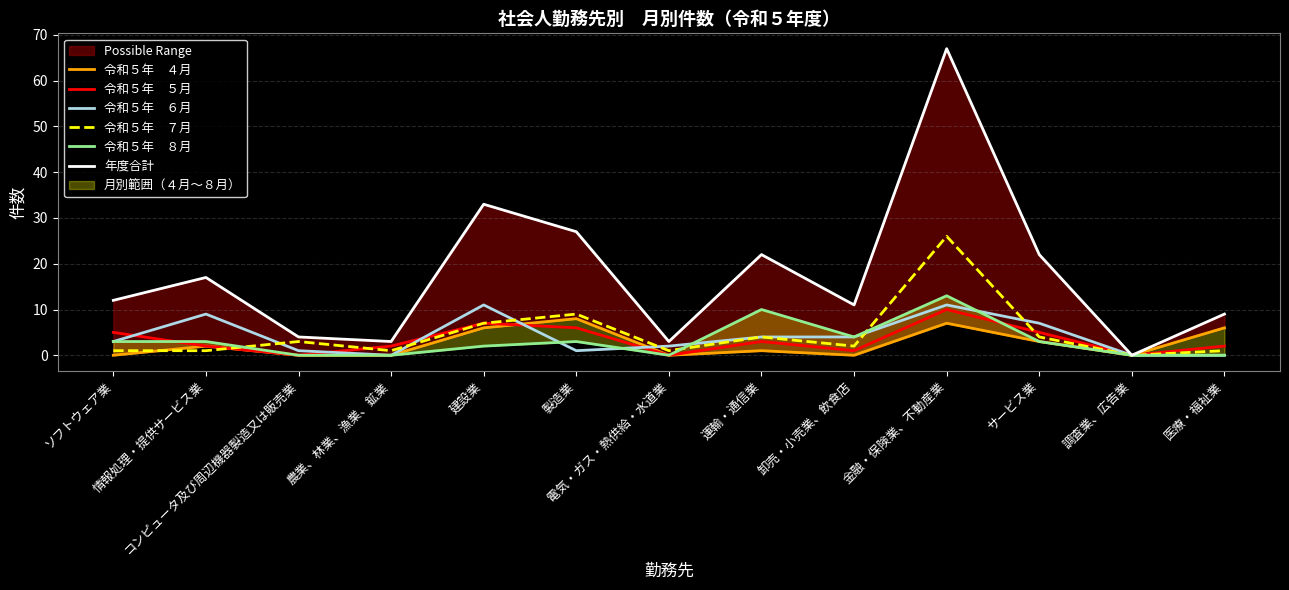

Reading right to left, transcribe all the data shown in this chart.

令和５年　４月: 医療・福祉業=6	調査業、広告業=0	サービス業=3	金融・保険業、不動産業=7	卸売・小売業、飲食店=0	運輸・通信業=1	電気・ガス・熱供給・水道業=0	製造業=8	建設業=6	農業、林業、漁業、鉱業=0	コンピュータ及び周辺機器製造又は販売業=0	情報処理・提供サービス業=2	ソフトウェア業=0
令和５年　５月: 医療・福祉業=2	調査業、広告業=0	サービス業=5	金融・保険業、不動産業=10	卸売・小売業、飲食店=1	運輸・通信業=3	電気・ガス・熱供給・水道業=0	製造業=6	建設業=7	農業、林業、漁業、鉱業=2	コンピュータ及び周辺機器製造又は販売業=0	情報処理・提供サービス業=2	ソフトウェア業=5
令和５年　６月: 医療・福祉業=0	調査業、広告業=0	サービス業=7	金融・保険業、不動産業=11	卸売・小売業、飲食店=4	運輸・通信業=4	電気・ガス・熱供給・水道業=2	製造業=1	建設業=11	農業、林業、漁業、鉱業=0	コンピュータ及び周辺機器製造又は販売業=1	情報処理・提供サービス業=9	ソフトウェア業=3
令和５年　７月: 医療・福祉業=1	調査業、広告業=0	サービス業=4	金融・保険業、不動産業=26	卸売・小売業、飲食店=2	運輸・通信業=4	電気・ガス・熱供給・水道業=1	製造業=9	建設業=7	農業、林業、漁業、鉱業=1	コンピュータ及び周辺機器製造又は販売業=3	情報処理・提供サービス業=1	ソフトウェア業=1
令和５年　８月: 医療・福祉業=0	調査業、広告業=0	サービス業=3	金融・保険業、不動産業=13	卸売・小売業、飲食店=4	運輸・通信業=10	電気・ガス・熱供給・水道業=0	製造業=3	建設業=2	農業、林業、漁業、鉱業=0	コンピュータ及び周辺機器製造又は販売業=0	情報処理・提供サービス業=3	ソフトウェア業=3
年度合計: 医療・福祉業=9	調査業、広告業=0	サービス業=22	金融・保険業、不動産業=67	卸売・小売業、飲食店=11	運輸・通信業=22	電気・ガス・熱供給・水道業=3	製造業=27	建設業=33	農業、林業、漁業、鉱業=3	コンピュータ及び周辺機器製造又は販売業=4	情報処理・提供サービス業=17	ソフトウェア業=12